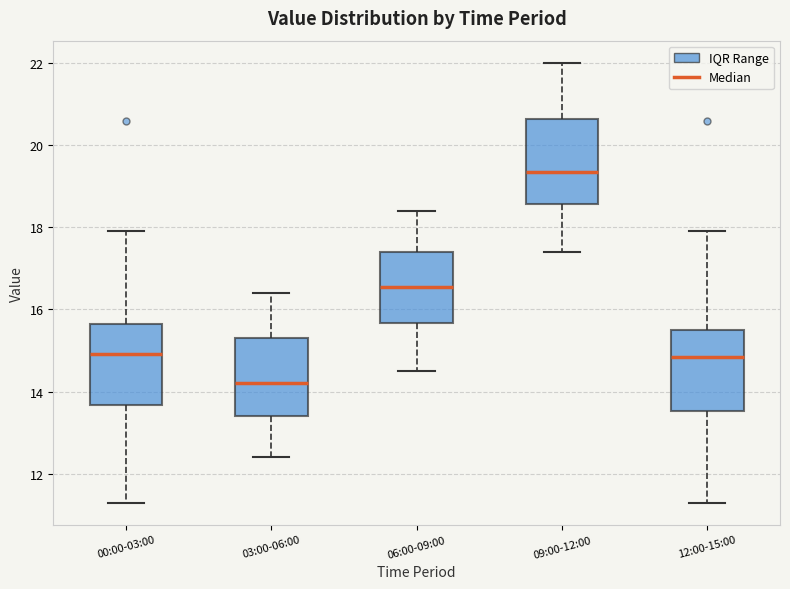

Reading left to right, read every box against the y-axis: the position of its median line, the range the box covers, and the ends of its whiskers. The values are not printed on the chart, so give them approximately, as read against the axis.

00:00-03:00: median 15.0, box 13.6 to 15.6, whiskers 11.4 to 18.0
03:00-06:00: median 14.2, box 13.4 to 15.4, whiskers 12.4 to 16.4
06:00-09:00: median 16.6, box 15.6 to 17.4, whiskers 14.6 to 18.4
09:00-12:00: median 19.4, box 18.6 to 20.6, whiskers 17.4 to 22.0
12:00-15:00: median 14.8, box 13.6 to 15.4, whiskers 11.4 to 18.0